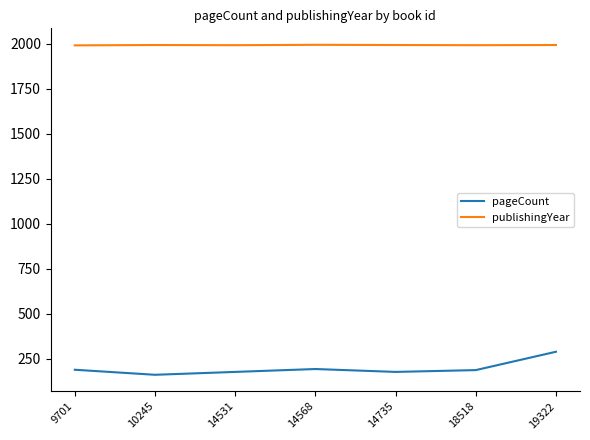

List the series in order of their peak value, lowest first.

pageCount, publishingYear